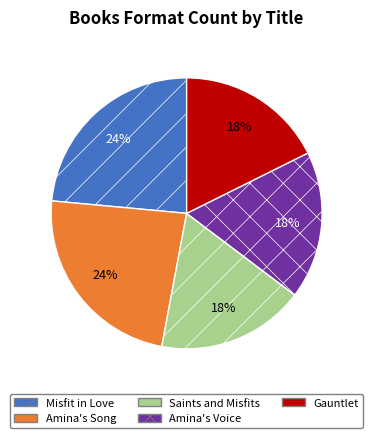

Approximately how many times larger is the value at Saints and Misfits compared to Amina's Voice?

1.0